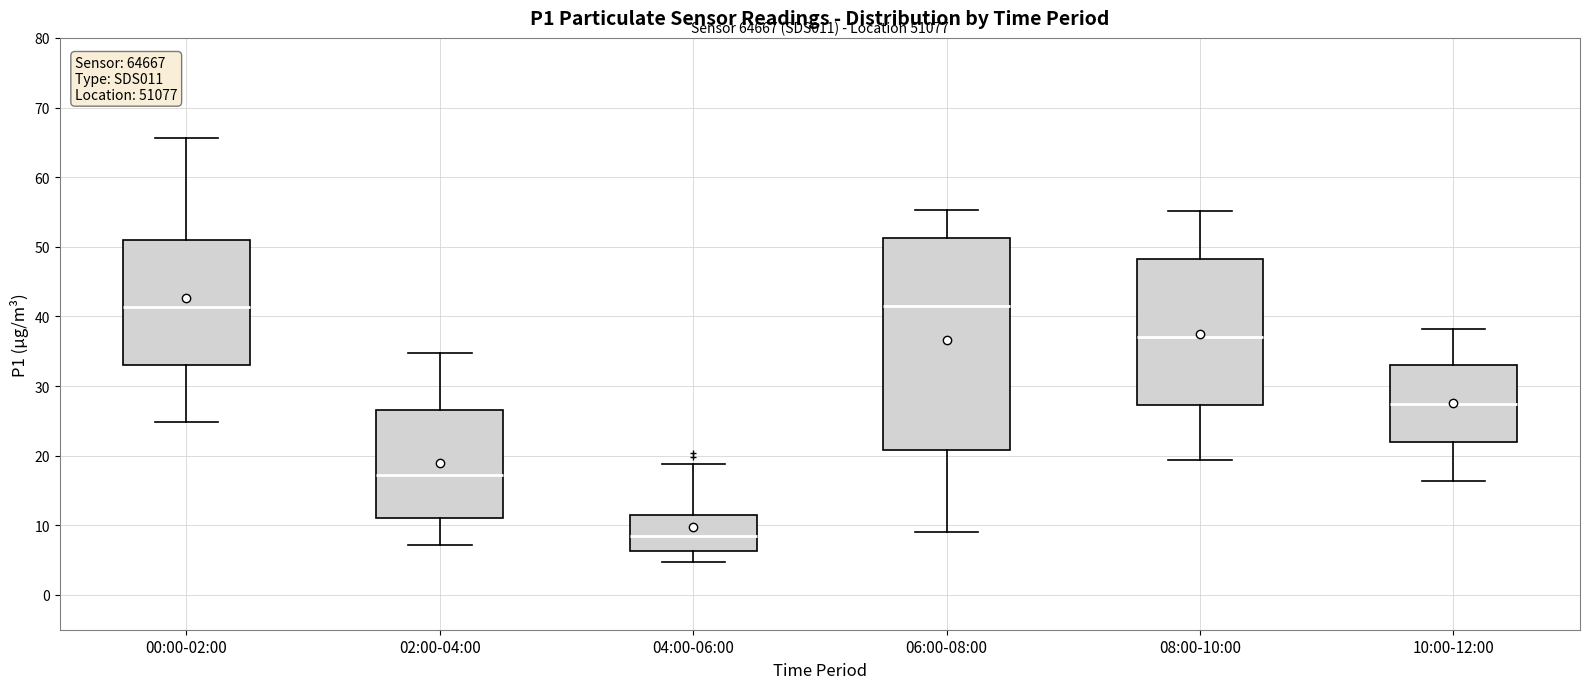

Which box has the lowest median line?

04:00-06:00